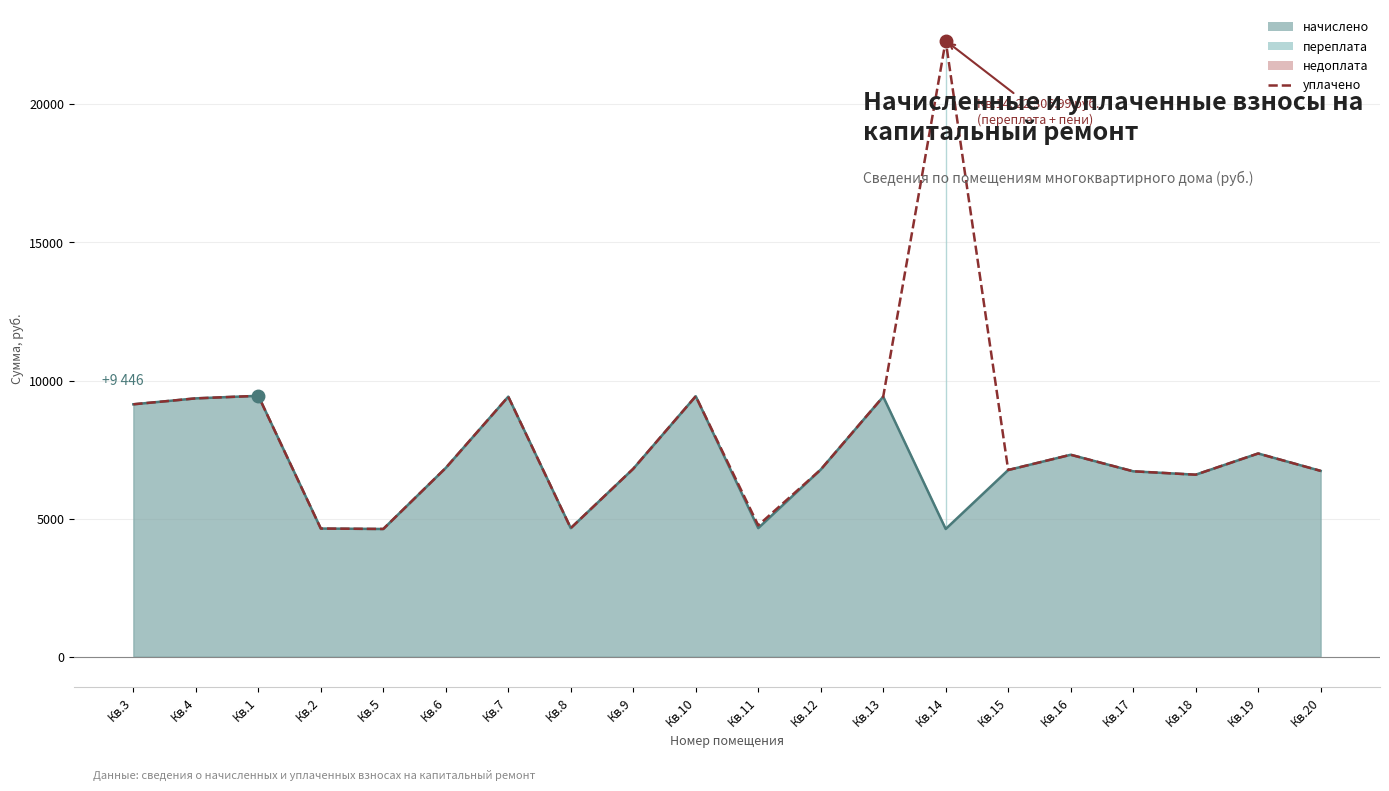

At which label is the value closest to 13465?

Кв.1